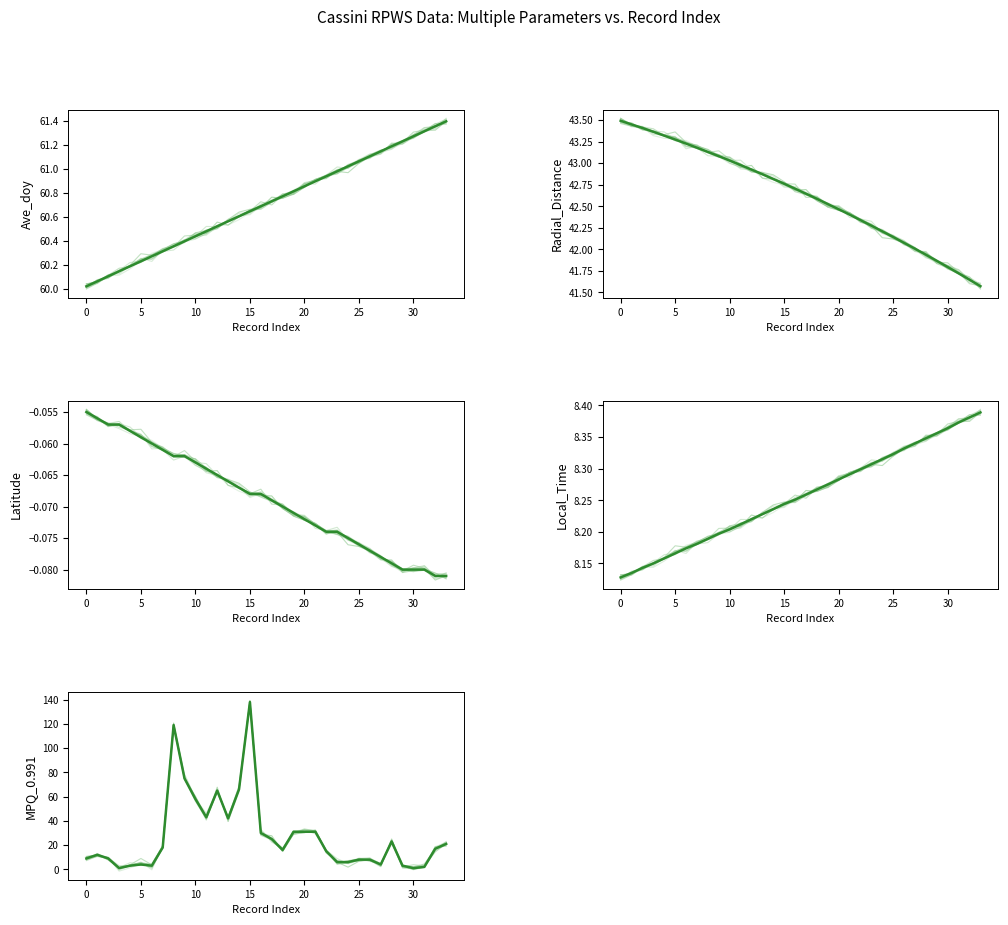

At 12, list the series in order from largest to smallest.

MPQ_0.991, Ave_doy, Radial_Distance, Local_Time, Latitude